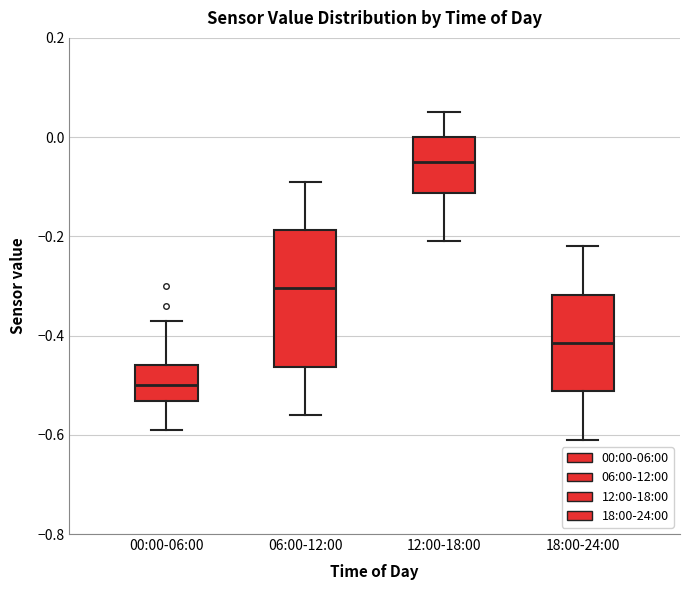

Which box has the lowest median line?

00:00-06:00